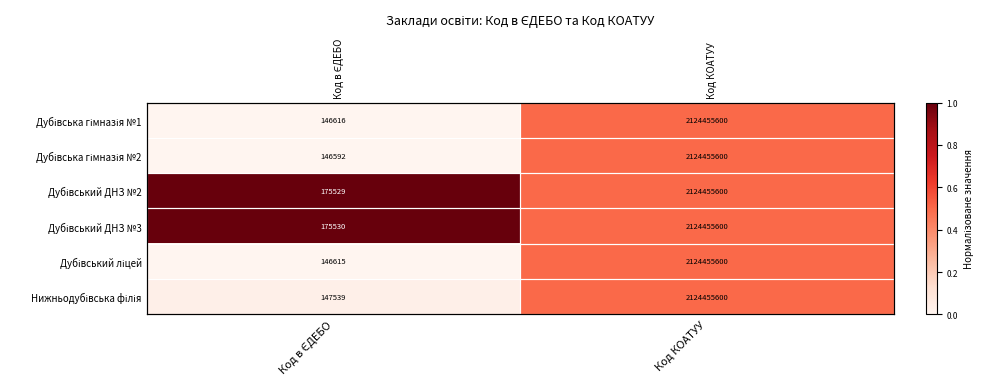

Is the value of Дубівський ДНЗ №2 at Код КОАТУУ greater than the value of Дубівський ліцей at Код в ЄДЕБО?

Yes